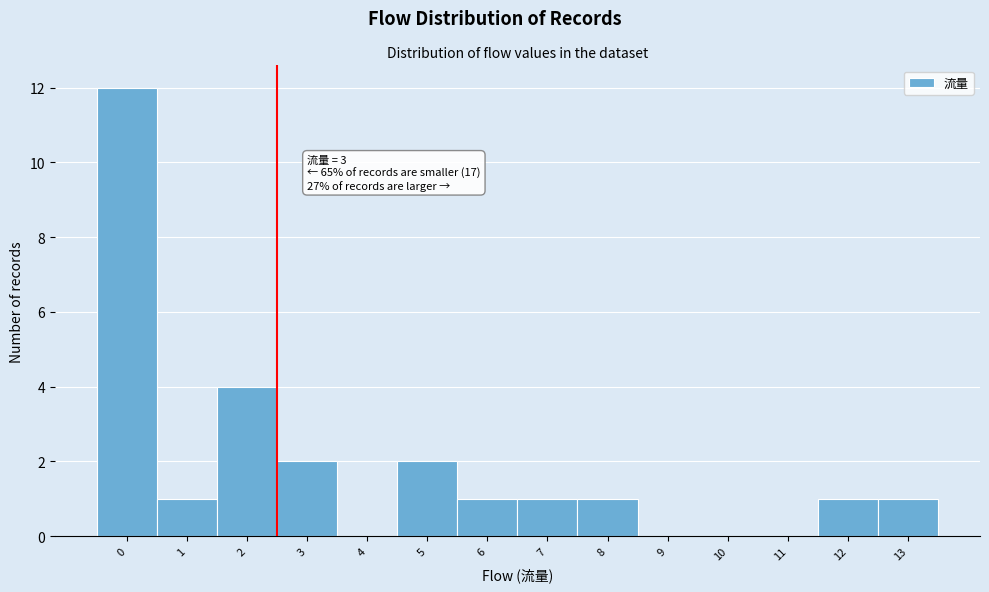

Reading left to right, what are all the values shown in this chart?

0=12	1=1	2=4	3=2	4=0	5=2	6=1	7=1	8=1	9=0	10=0	11=0	12=1	13=1